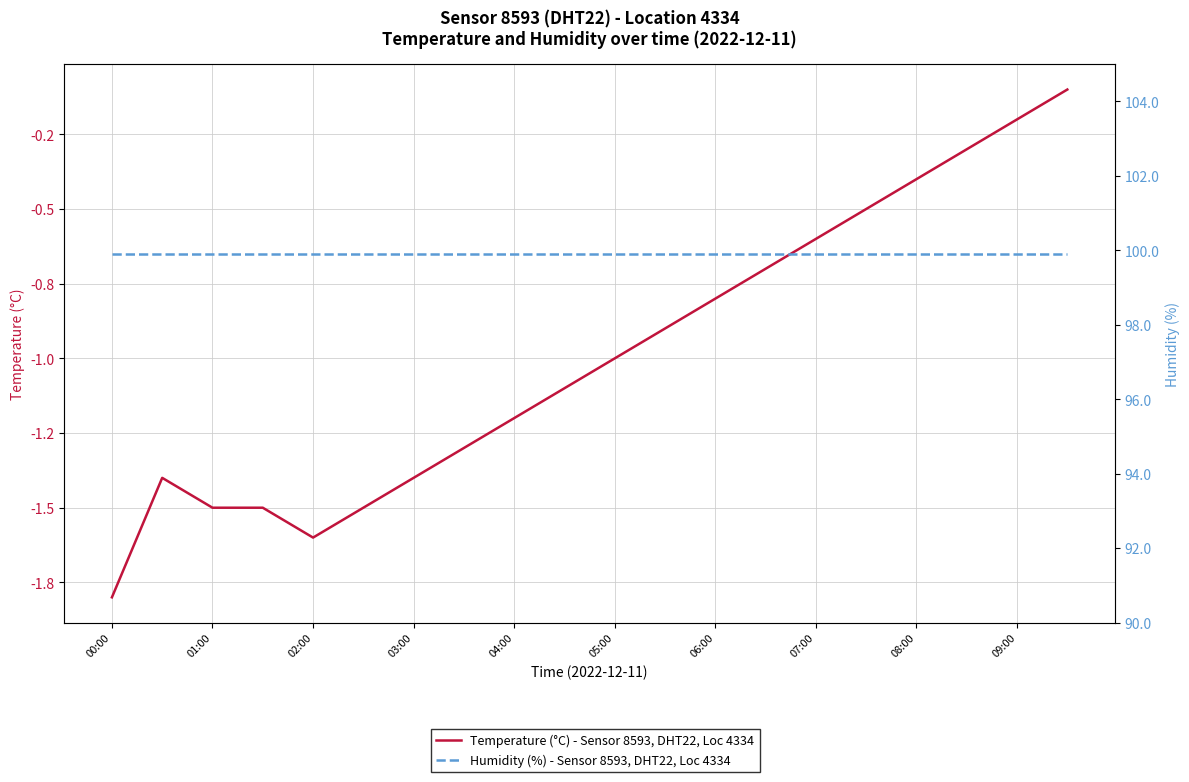

List the series in order of their peak value, lowest first.

Temperature (°C) - Sensor 8593, DHT22, Loc 4334, Humidity (%) - Sensor 8593, DHT22, Loc 4334